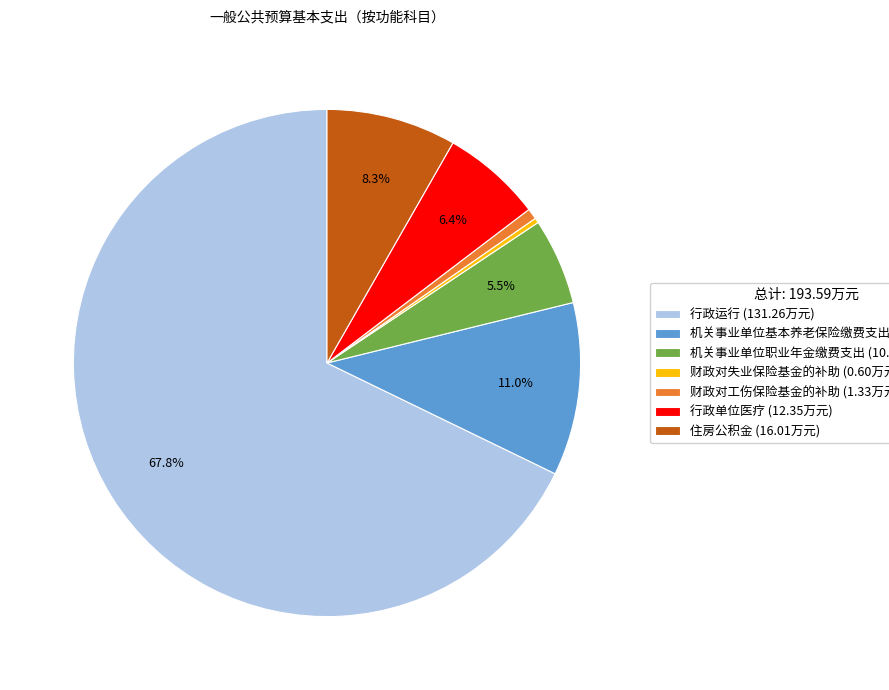

To the nearest percent, what percentage of the pie is 机关事业单位基本养老保险缴费支出?

11%